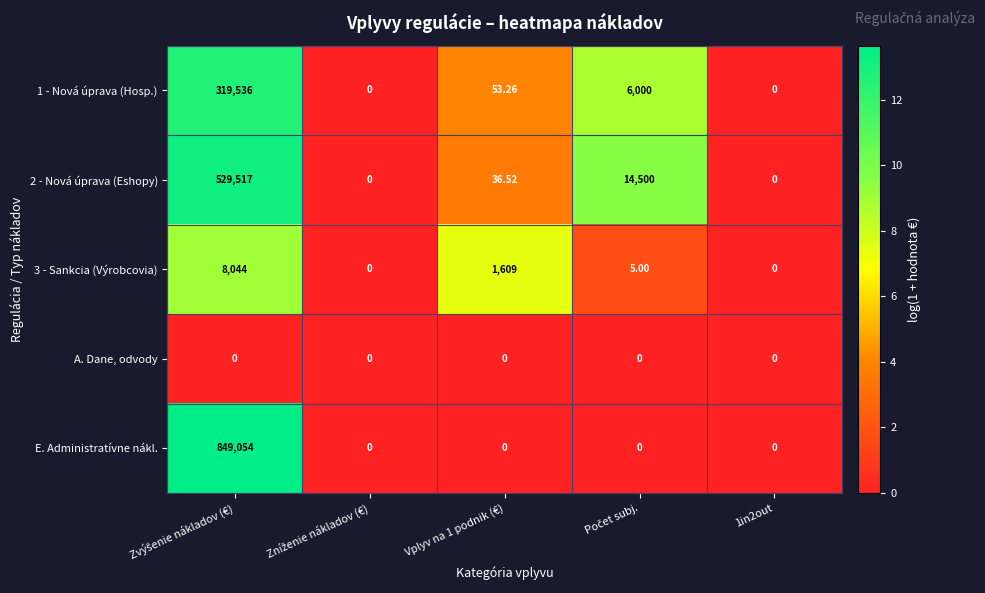

Which series has the largest total across all categories?

E. Administratívne nákl.